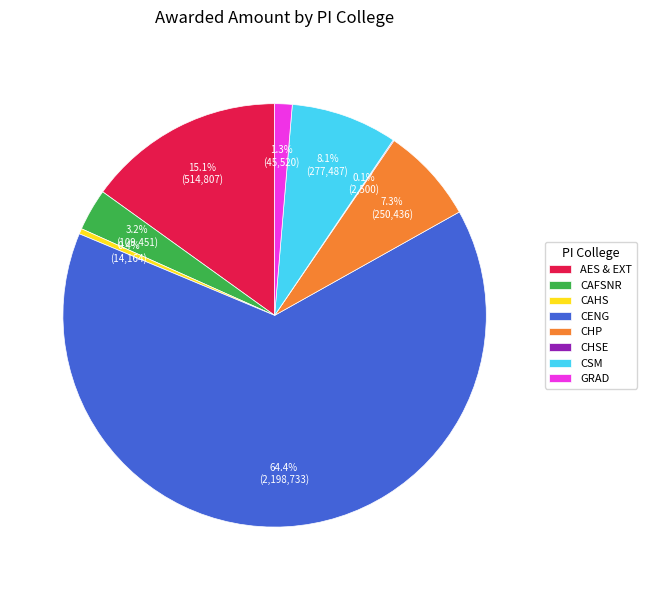

Between CSM and CAFSNR, which is larger?

CSM